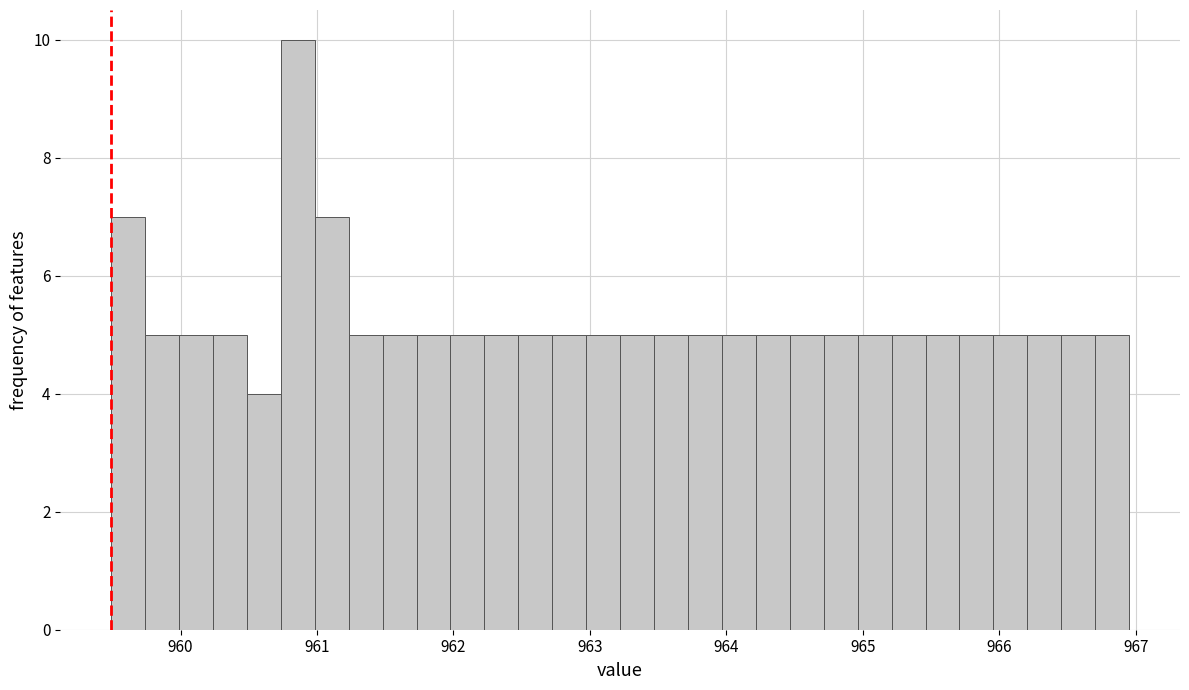

Around what value on the x-axis is the tallest bar? Give the approximate position of its centre, as read against the axis.

960.9